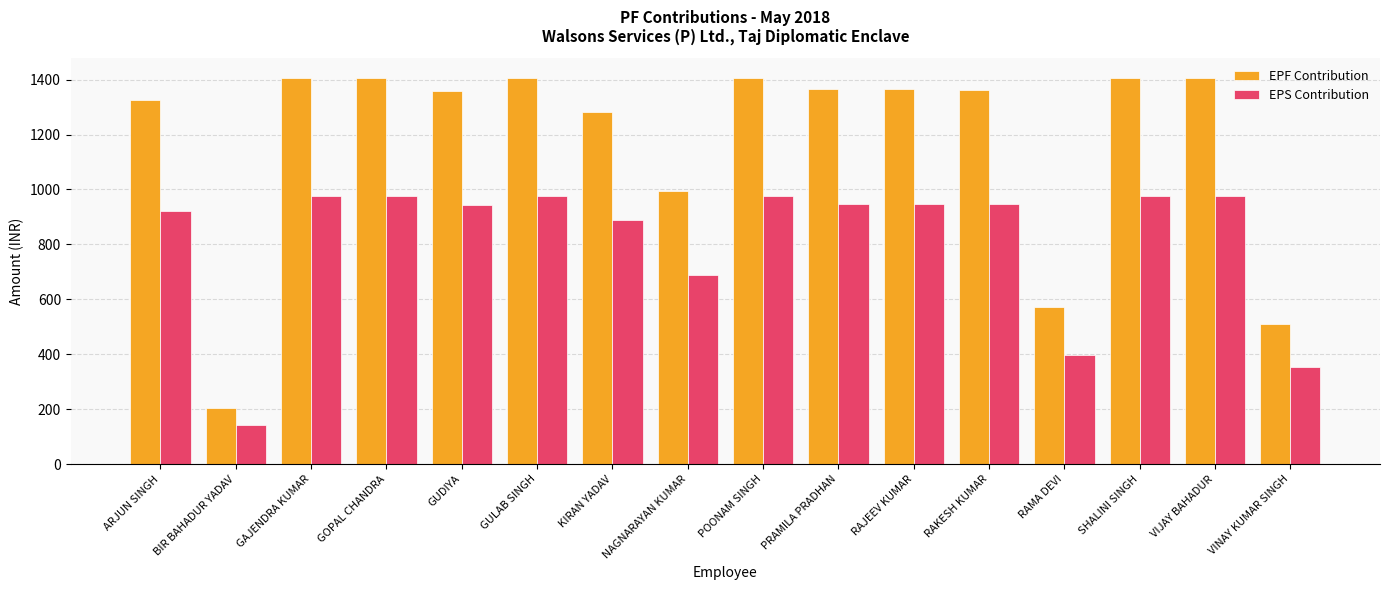

What are all the series names shown in the legend?

EPF Contribution, EPS Contribution